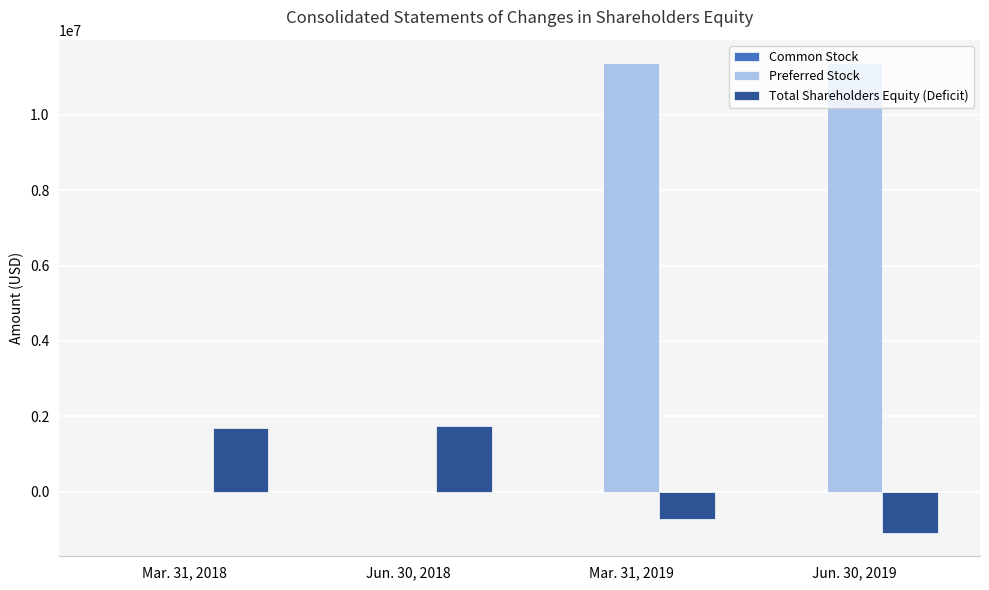

Where is Total Shareholders Equity (Deficit) nearest to the value 324805?

Mar. 31, 2019